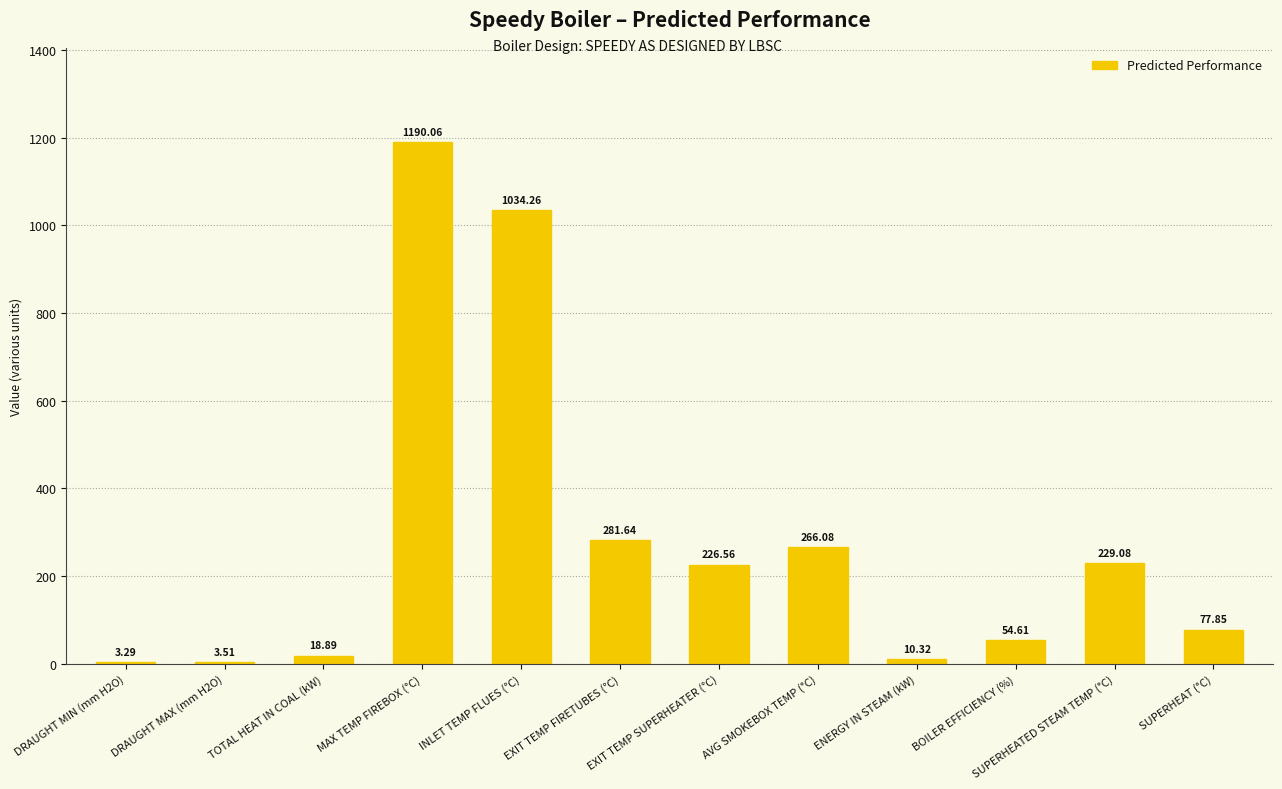

Approximately how many times larger is the value at SUPERHEATED STEAM TEMP (°C) compared to DRAUGHT MIN (mm H2O)?

69.6